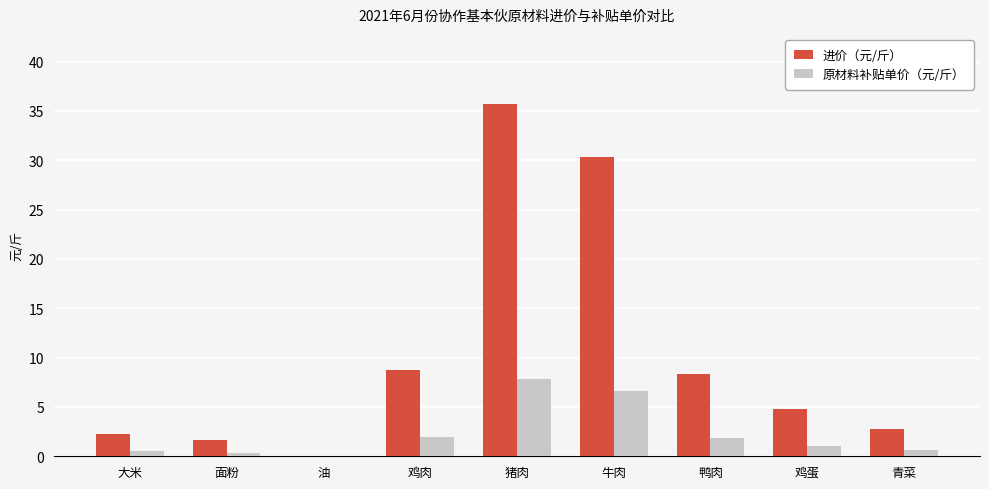

Does the chart contain stacked bars?

No